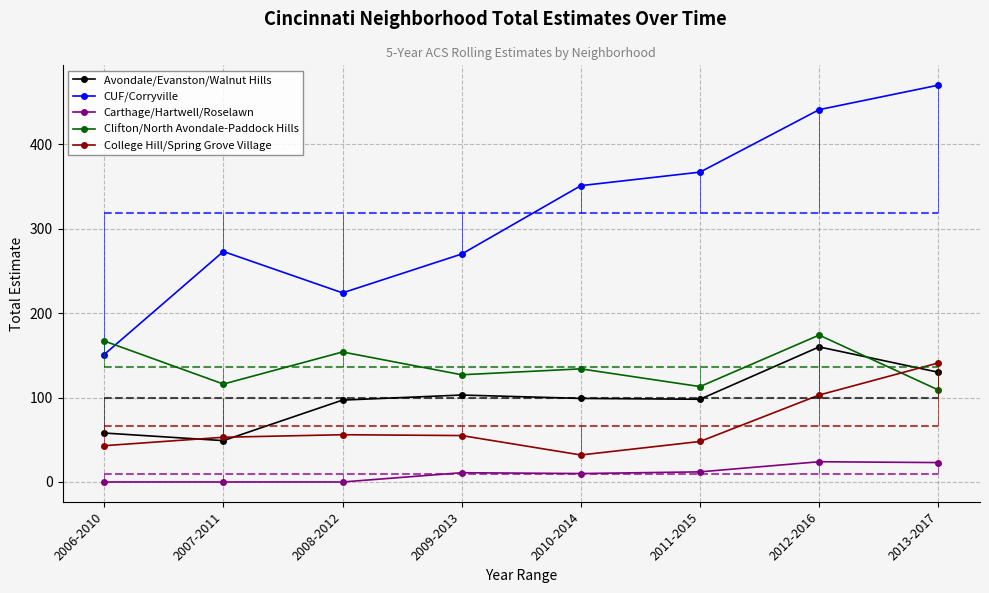

At which category is the sum across all series the highest?

2012-2016